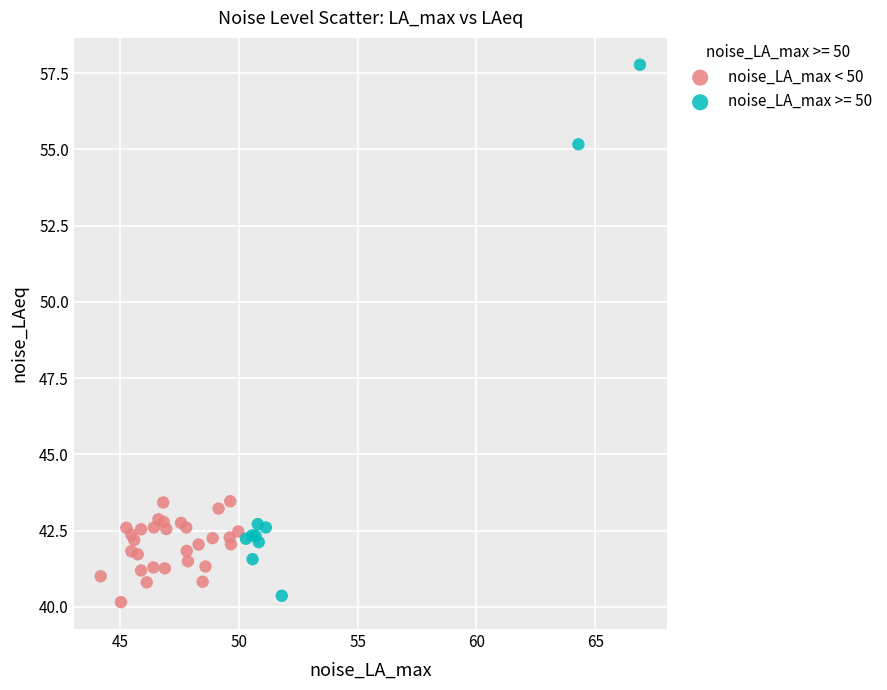

Which series reaches the maximum Y coordinate?

noise_LA_max >= 50